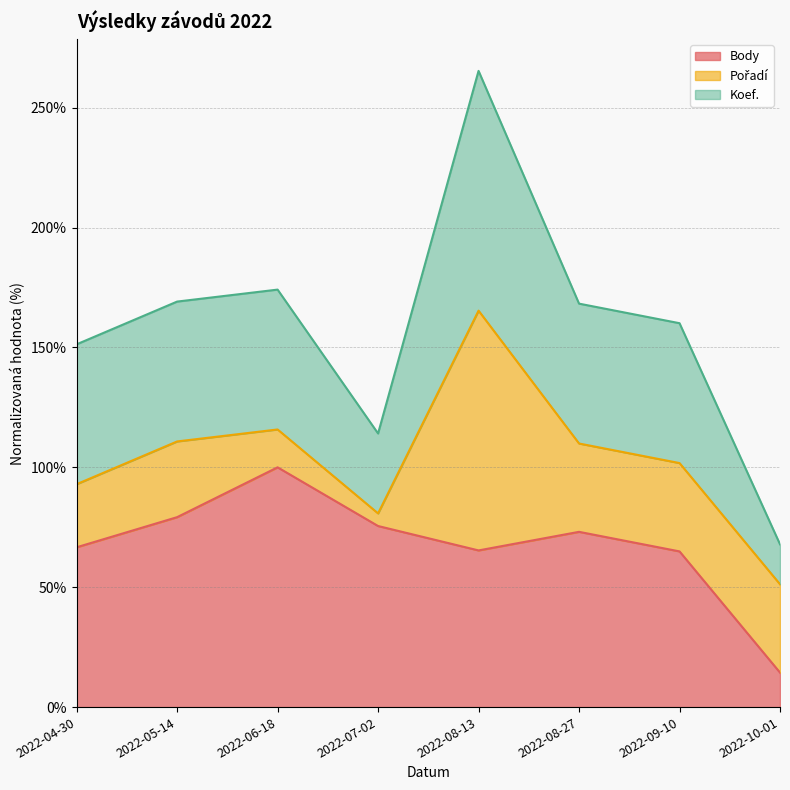

At which category is the sum across all series the highest?

2022-08-13